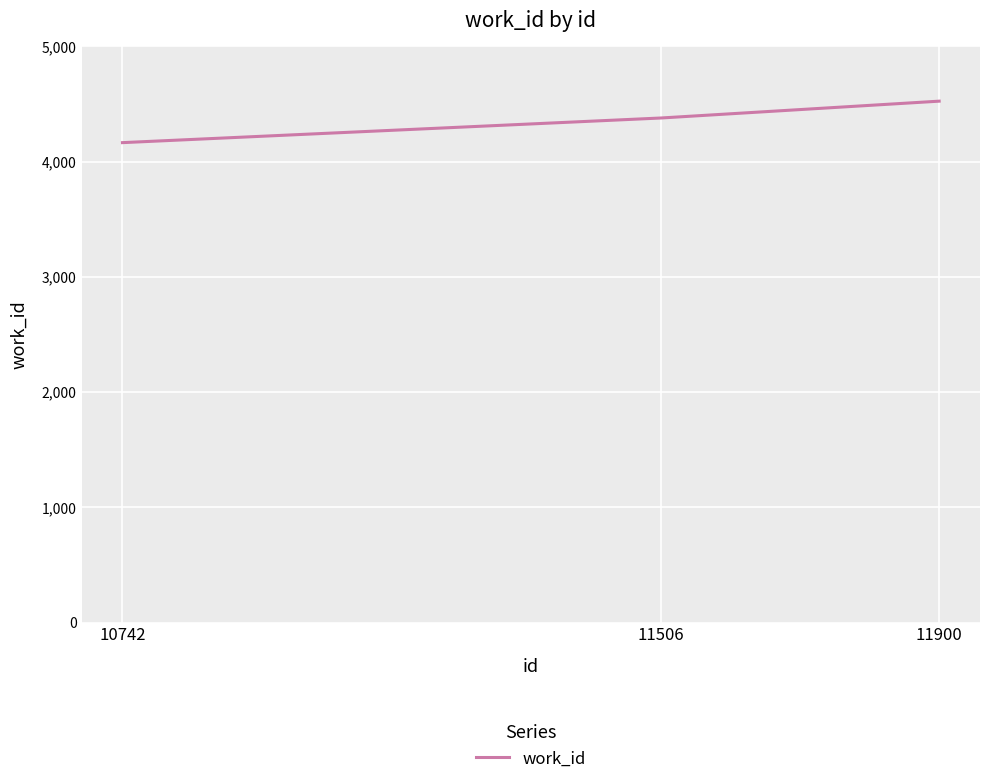

Which label corresponds to the largest value in the chart?

11900